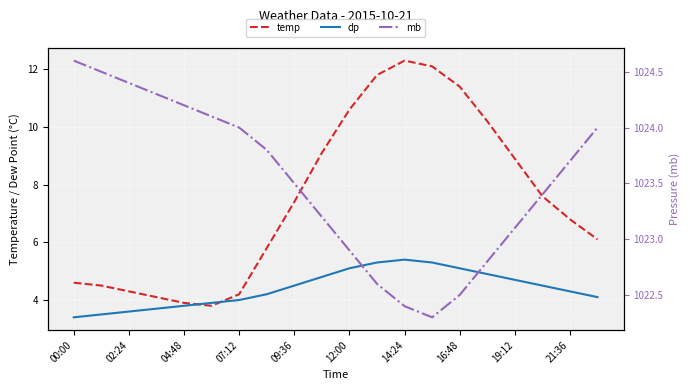

What position from the left is 19:12?

17